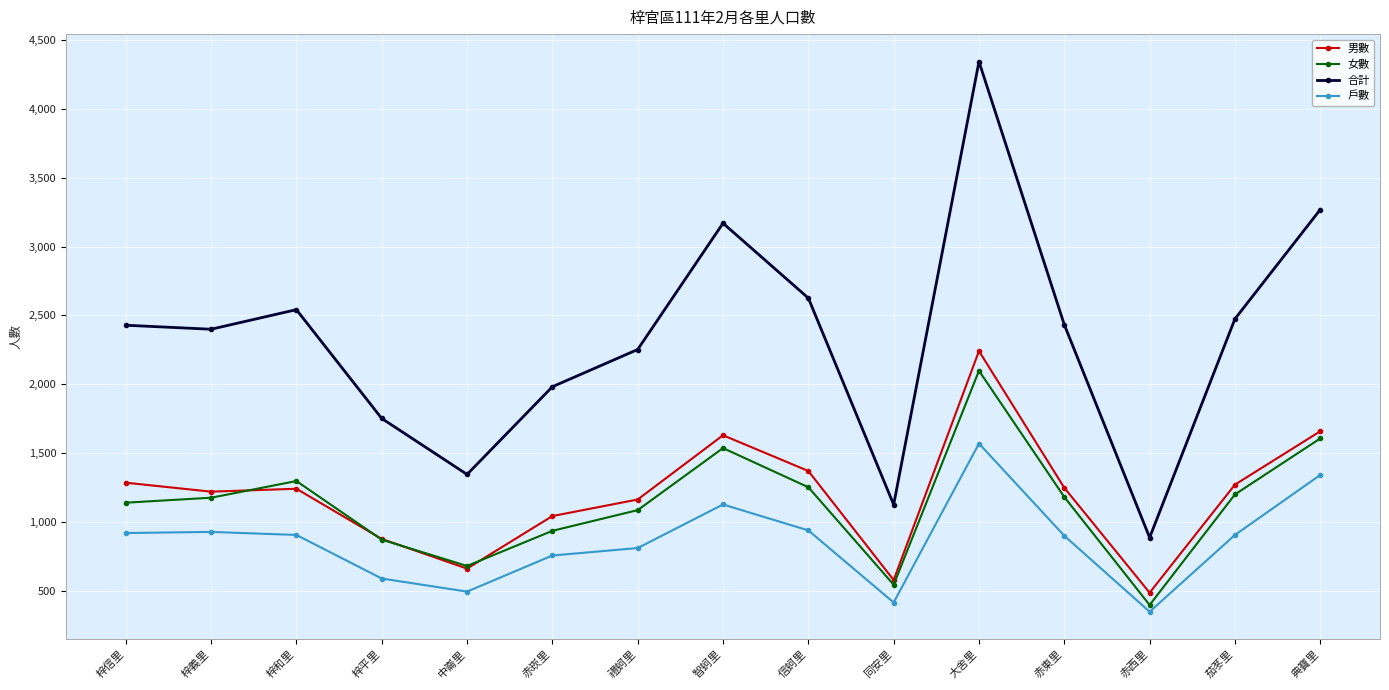

What is the difference between the highest and lowest values at 典寶里?

1925